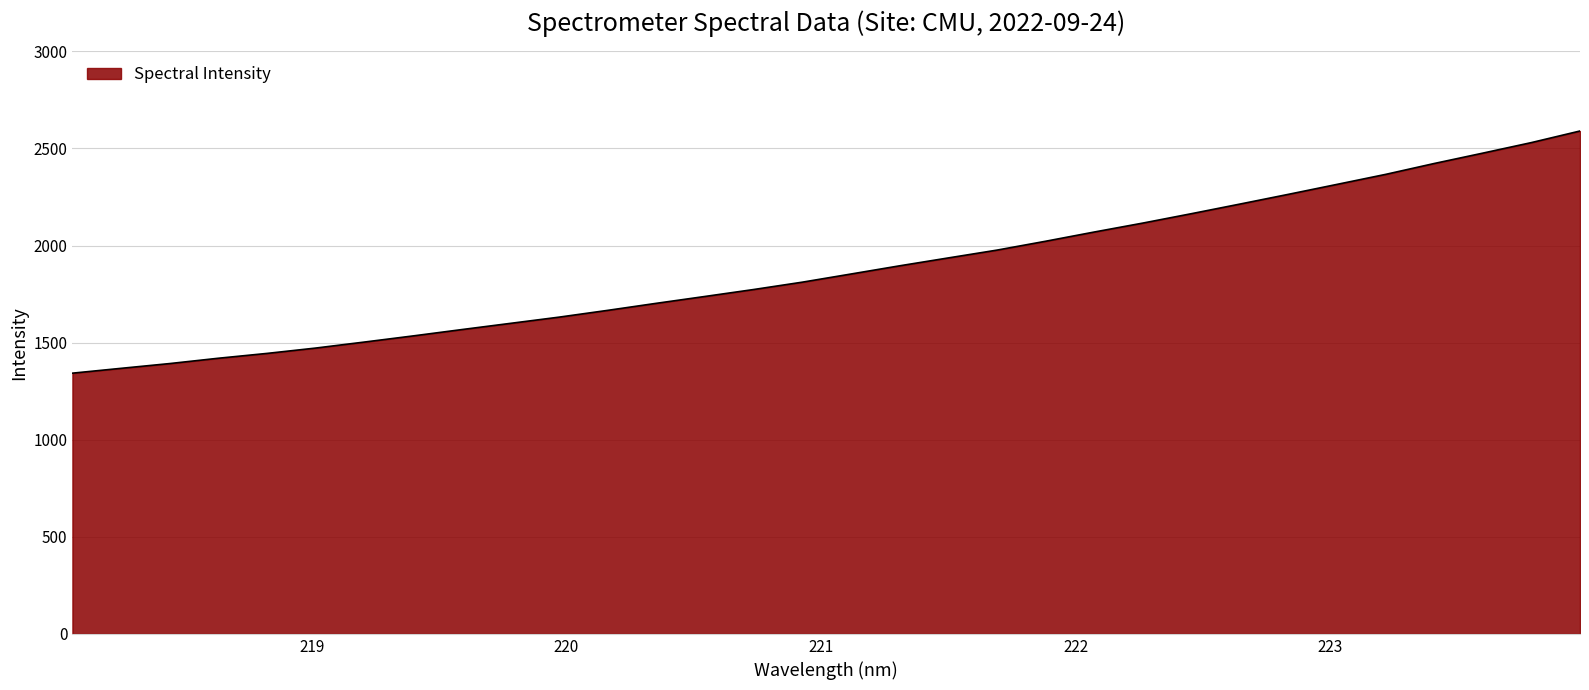

What is the difference between the maximum and minimum values?

1247.2